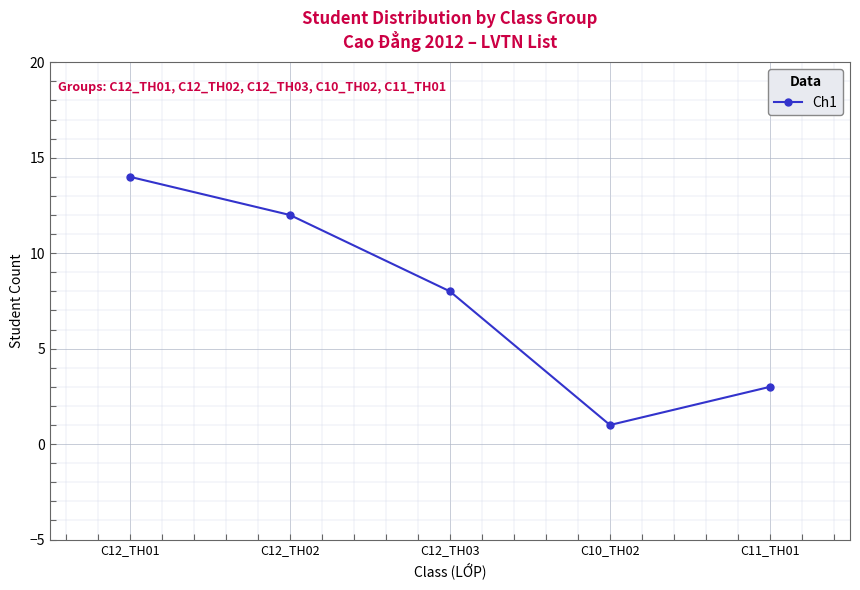

Which has a higher value, C11_TH01 or C12_TH01?

C12_TH01